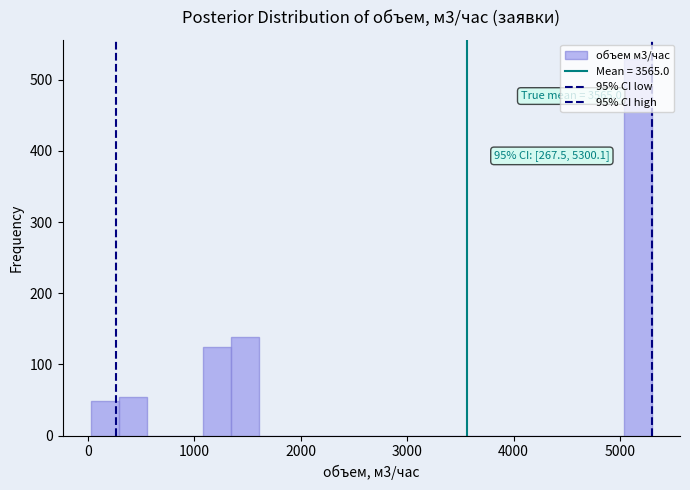

Around what value on the x-axis is the tallest bar? Give the approximate position of its centre, as read against the axis.

5200